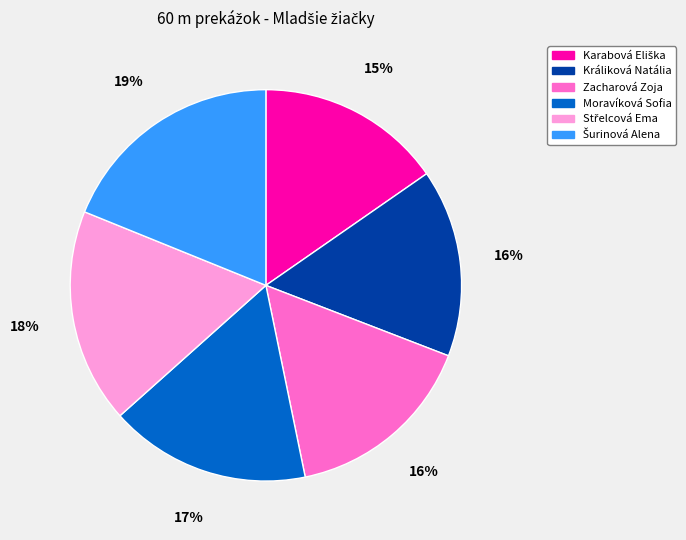

How many slices are in this pie chart?

6